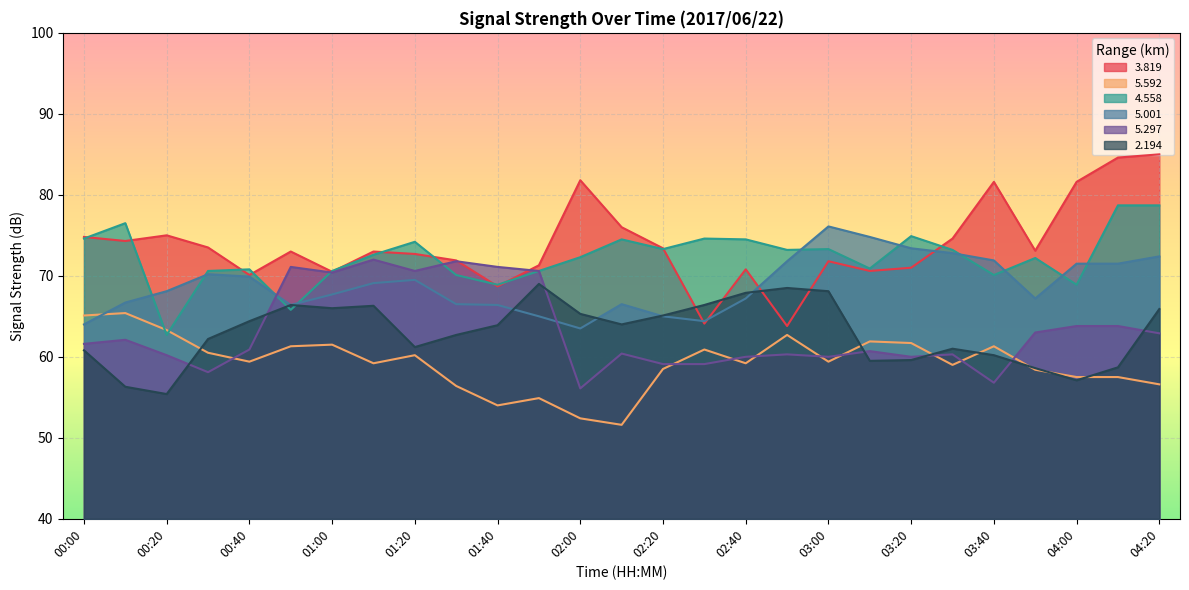

What is the label of the 6th point from the left?

00:50